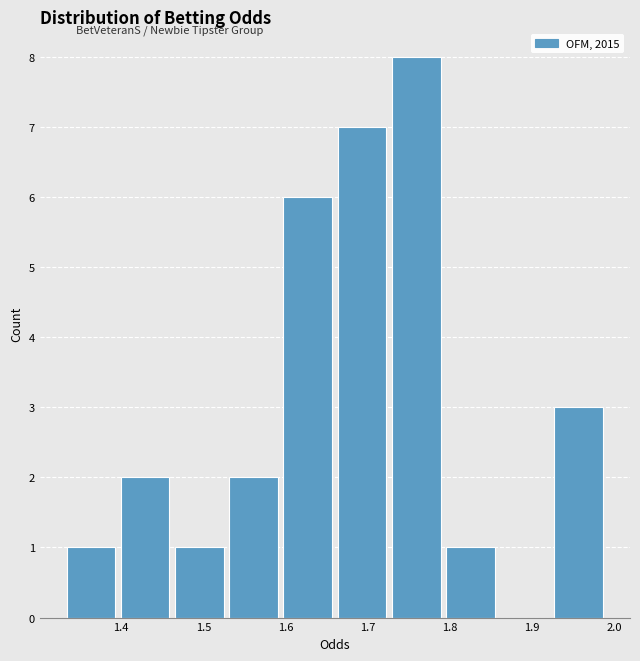

Reading left to right, list every bar in this chart as the range it spans on the x-axis followed by its height. Neither the bar edges nor the heights are printed on the chart, so give them approximately, as read against the axes.

1.330 to 1.396: 1
1.396 to 1.462: 2
1.462 to 1.528: 1
1.528 to 1.594: 2
1.594 to 1.660: 6
1.660 to 1.726: 7
1.726 to 1.792: 8
1.792 to 1.858: 1
1.858 to 1.924: 0
1.924 to 1.990: 3